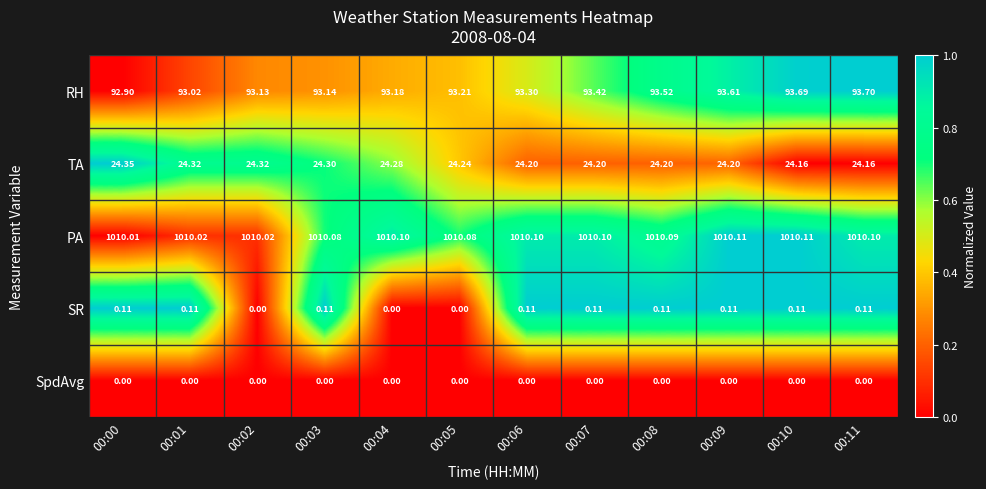

Which series changed the most between 00:01 and 00:10?

RH